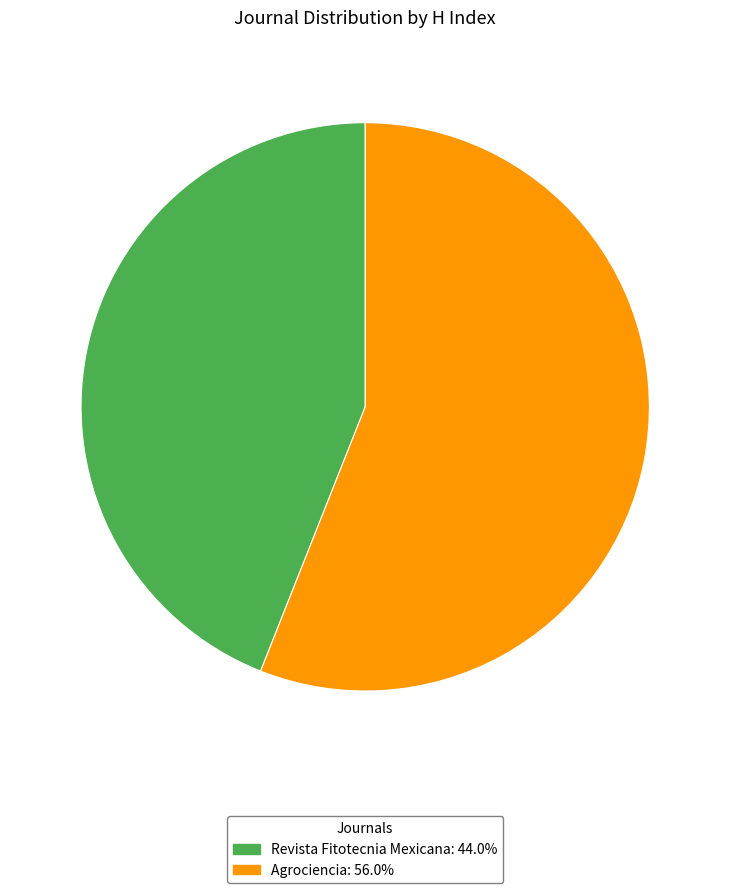

Does any single category account for the majority?

Yes